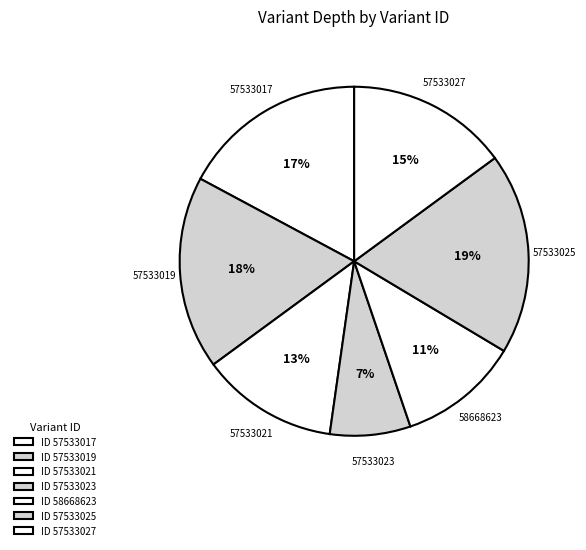

Count the number of slices in the pie.

7